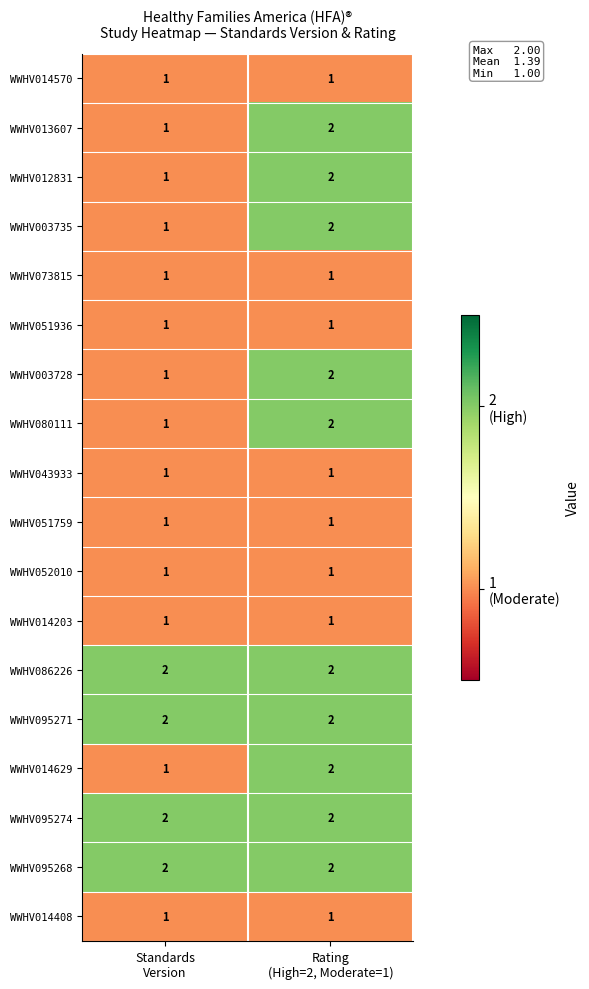

What is the sum of all WWHV080111 values?

3